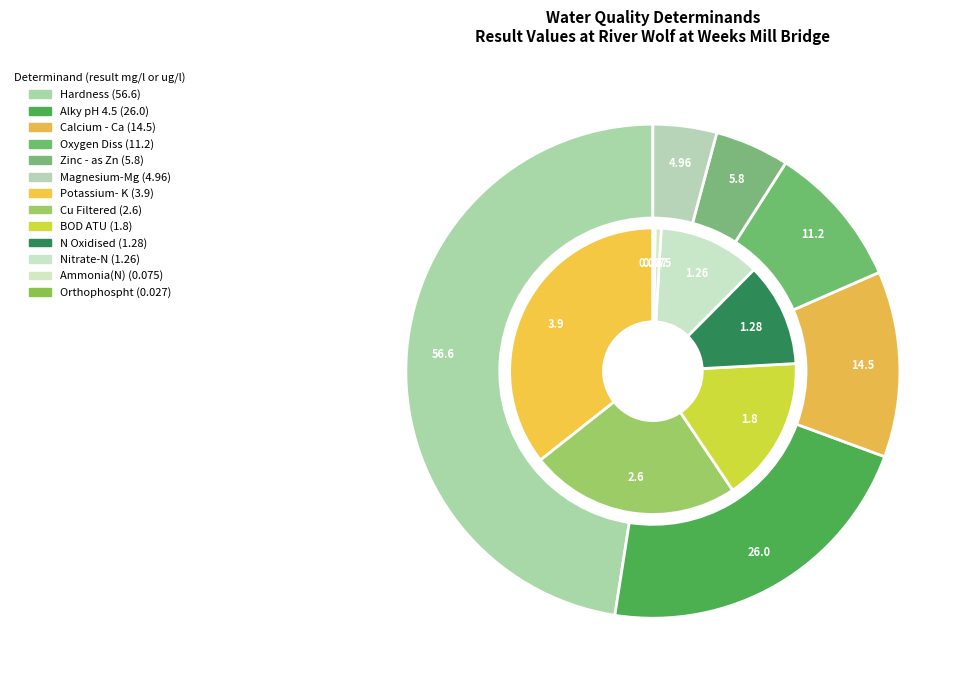

Is Zinc - as Zn the majority of the pie?

No